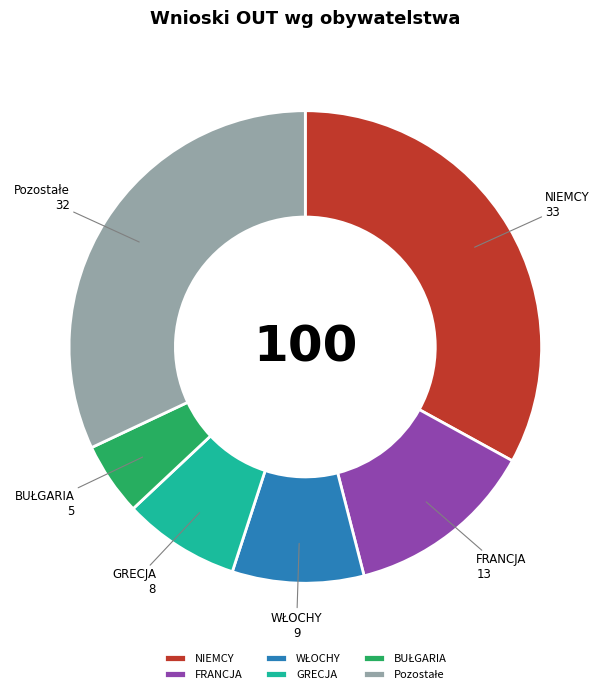

True or false: NIEMCY accounts for 44% of the total.

False